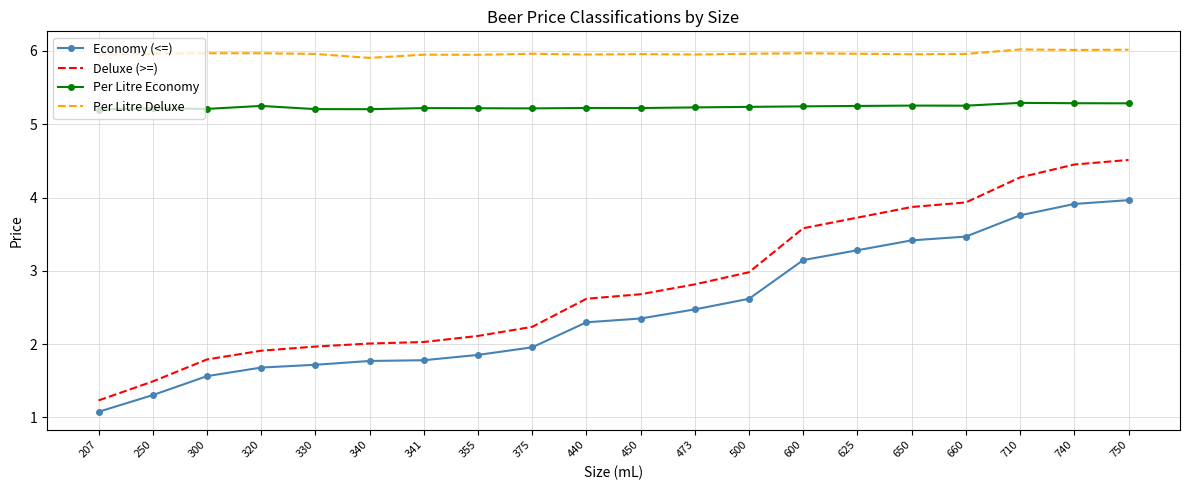

At 600, list the series in order from smallest to largest.

Economy (<=), Deluxe (>=), Per Litre Economy, Per Litre Deluxe